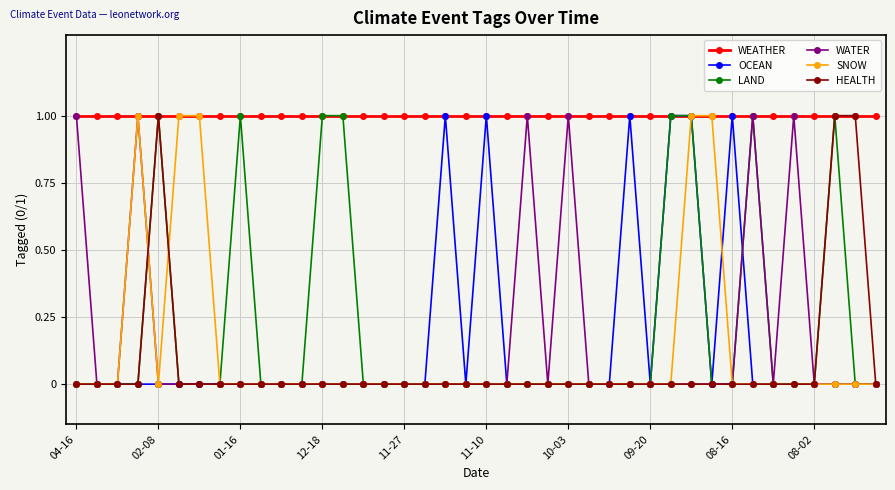

What is the minimum value for WEATHER?

1